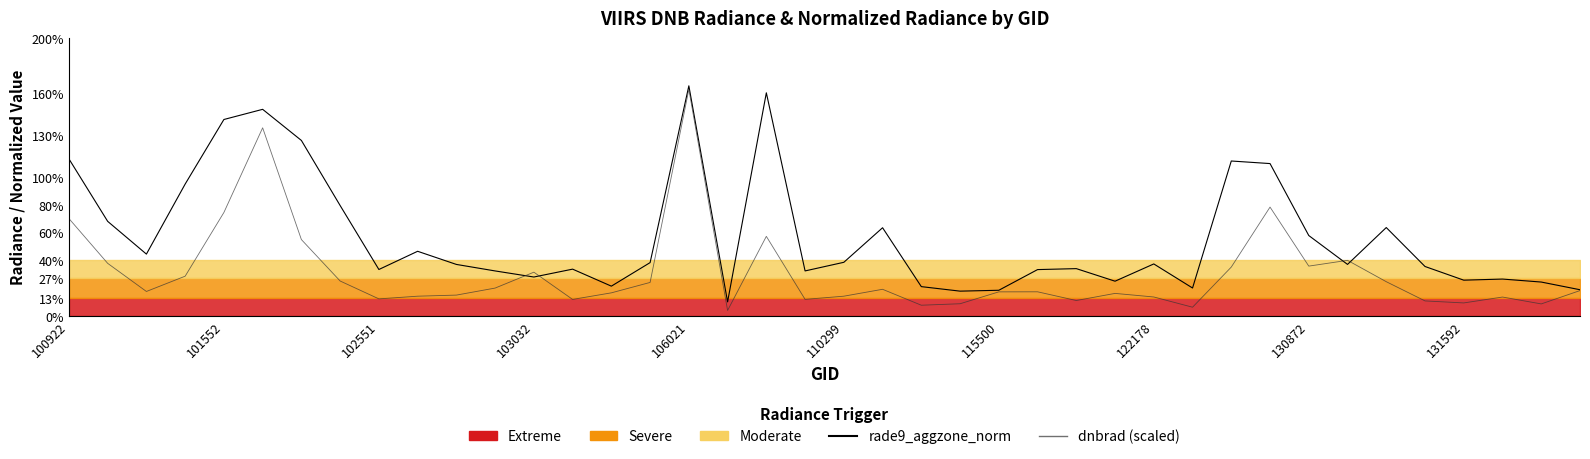

Rank the series by their average value, from highest to lowest.

rade9_aggzone_norm, dnbrad (scaled)